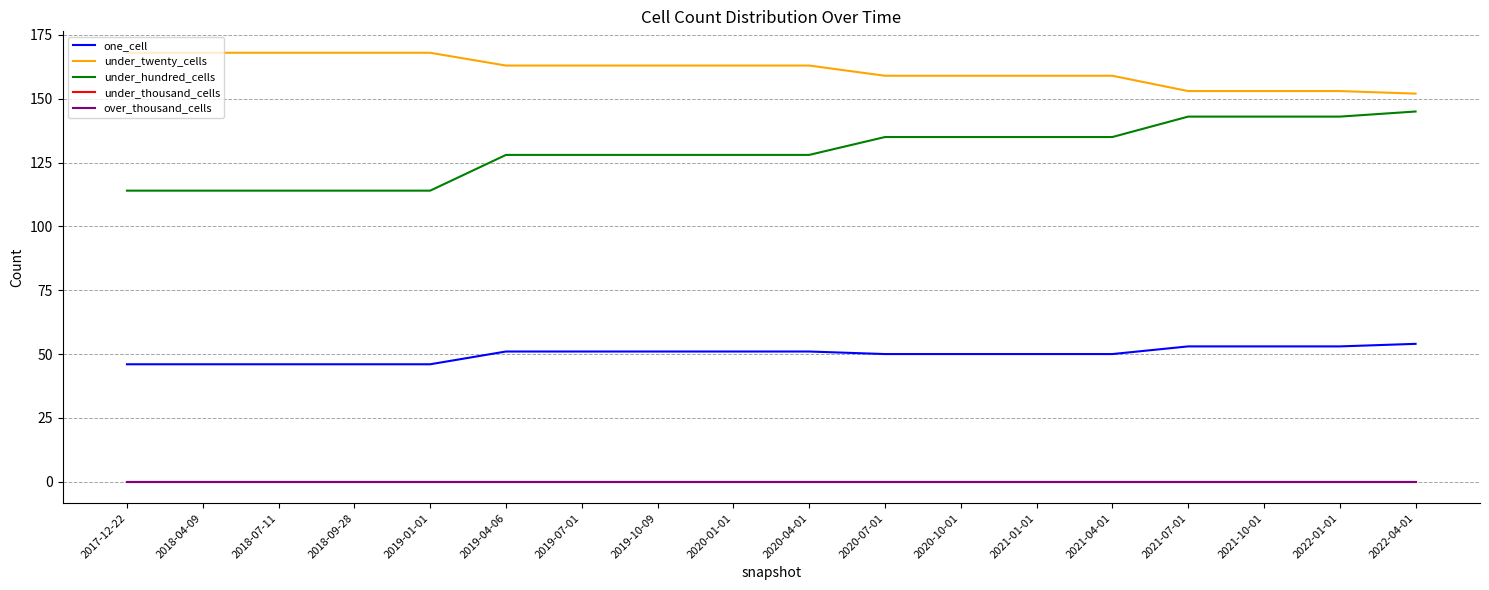

True or false: under_hundred_cells has more than 1 interior local peaks.

False